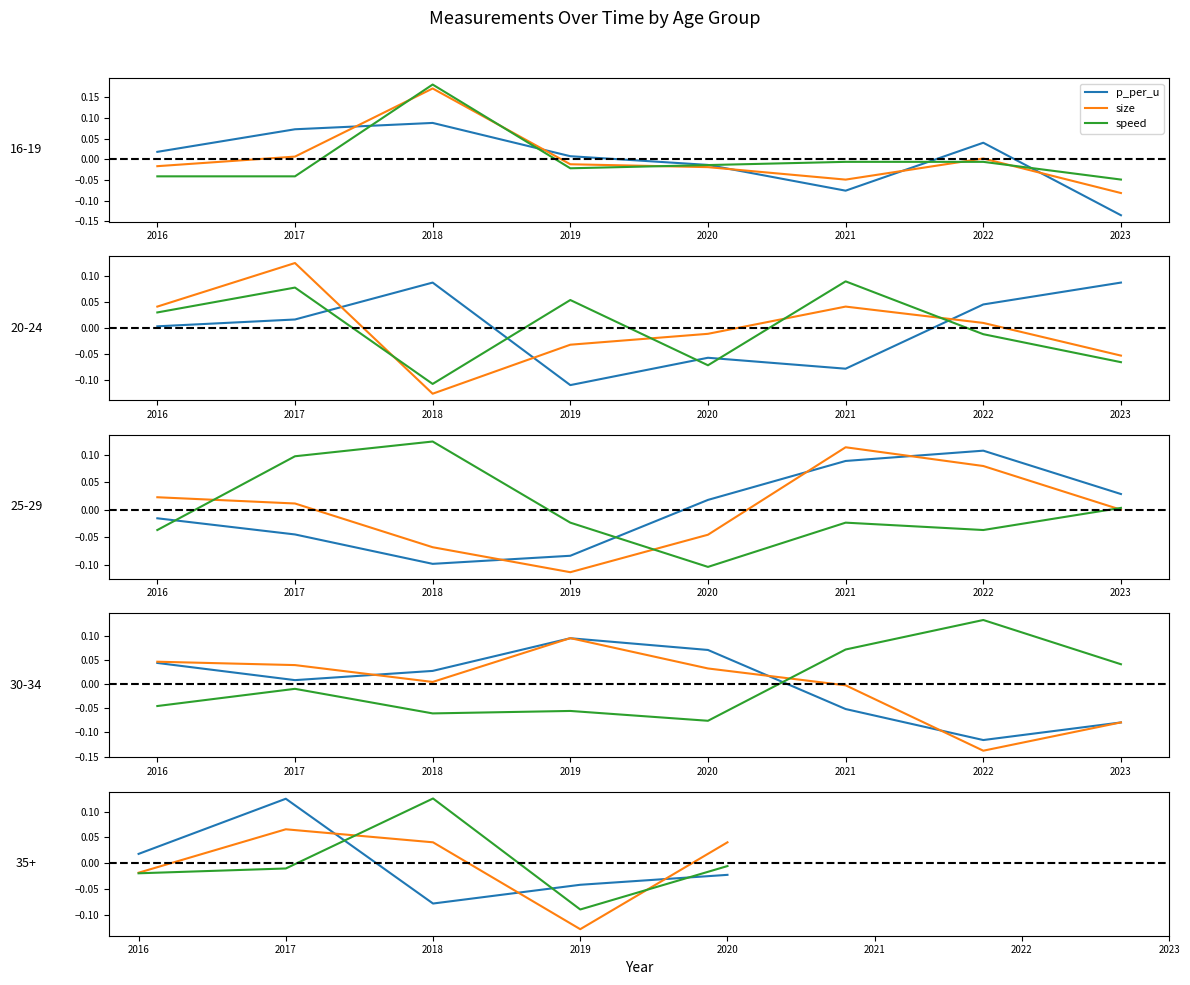

Between 2018 and 2019, which series saw the biggest shift?

speed